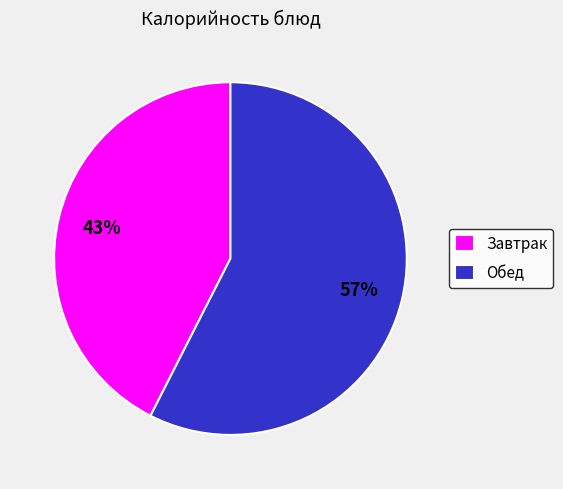

To the nearest percent, what is the average slice percentage?

50%